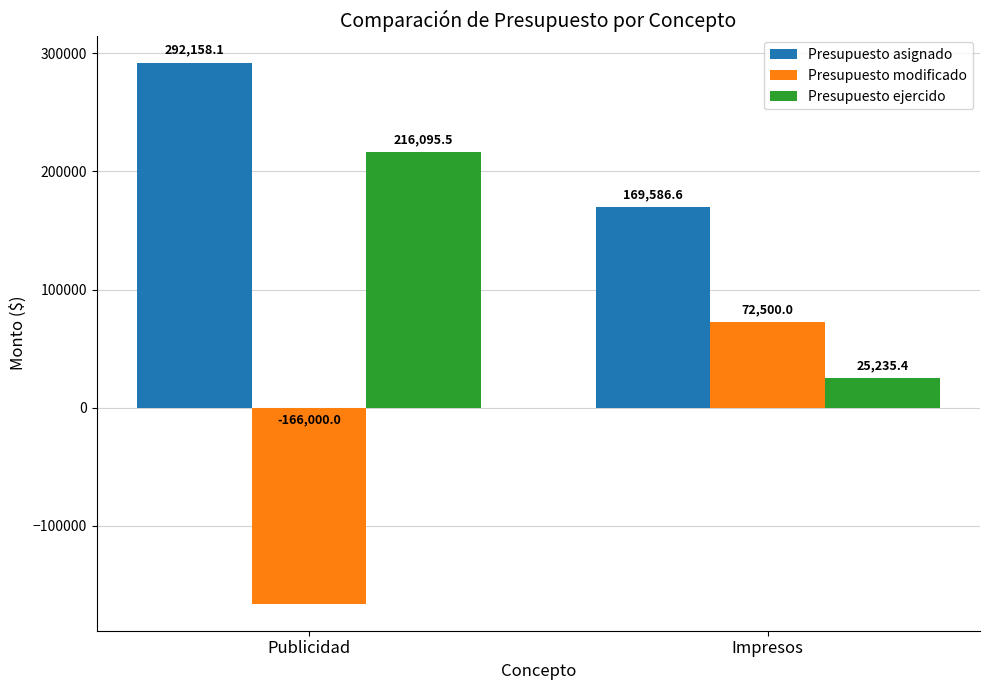

True or false: Presupuesto ejercido has a value of 216095.5 at Publicidad.

True